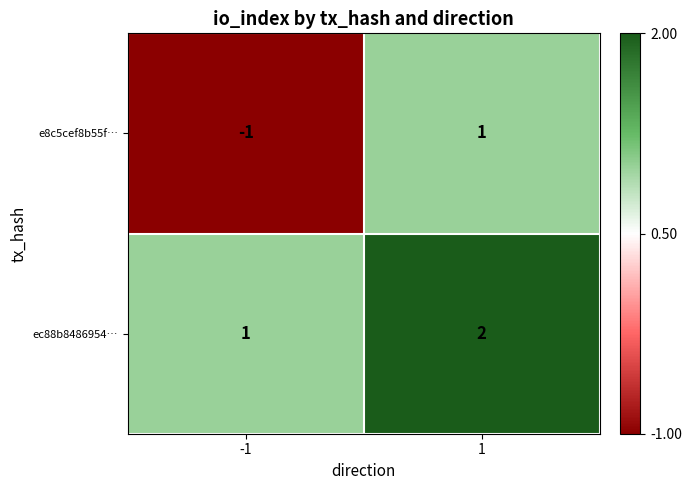

True or false: e8c5cef8b55f… has a value of 2 at 1.

False